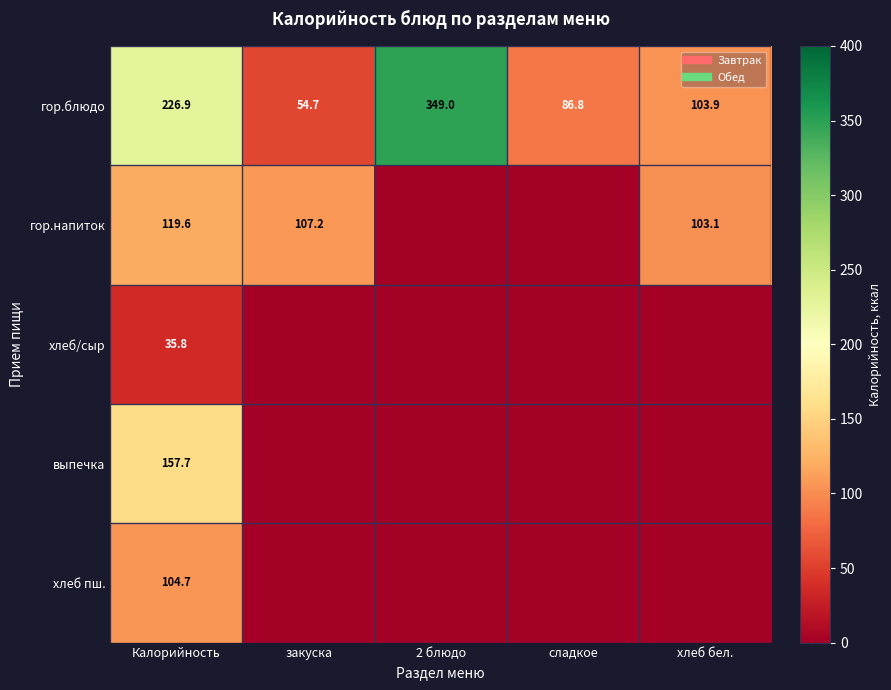

How many distinct data groups are displayed?

5